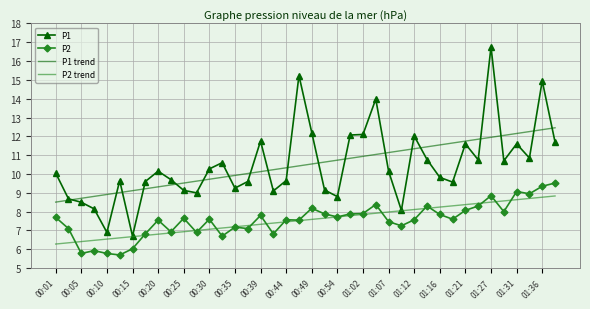

At how many categories does at least one series exceed 13?

4